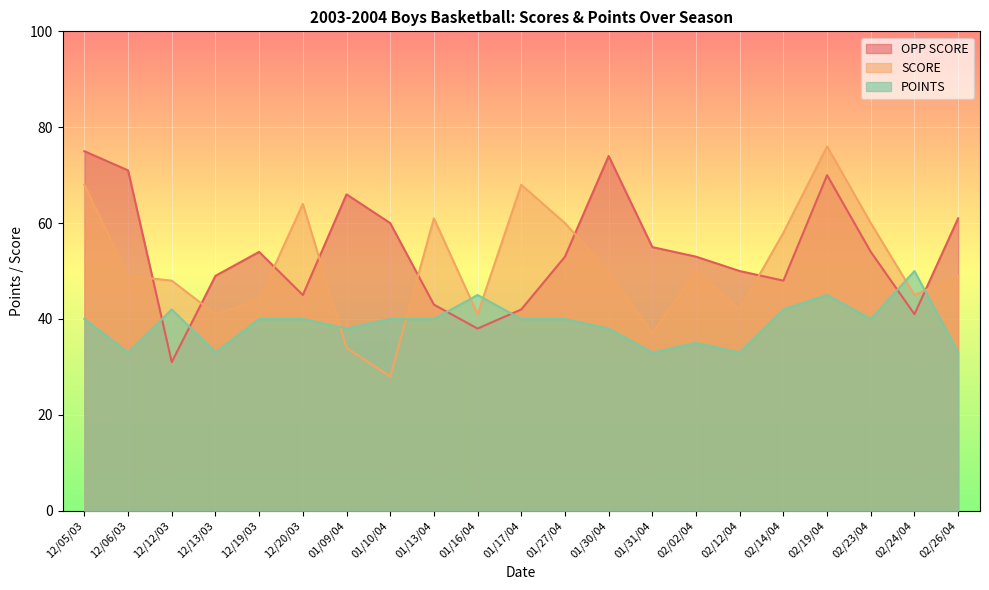

What is the sum of the POINTS values at 12/13/03 and 02/23/04?

73